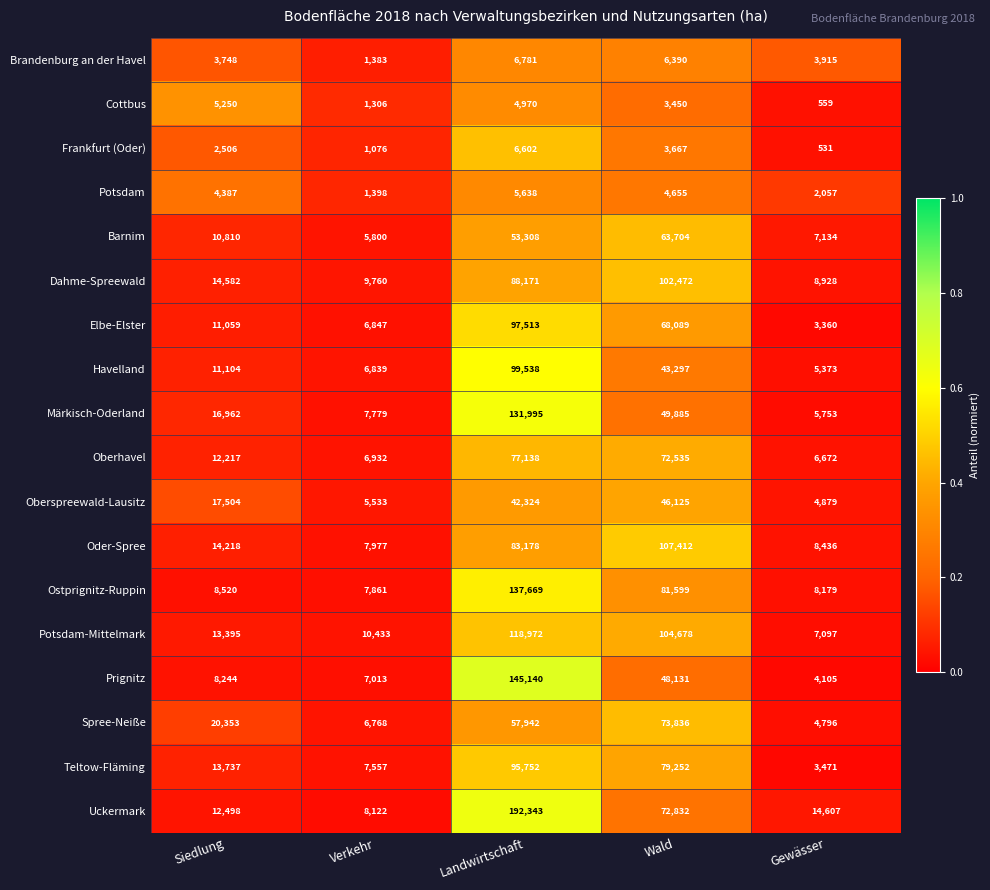

Which category has the highest value across all series?

Landwirtschaft